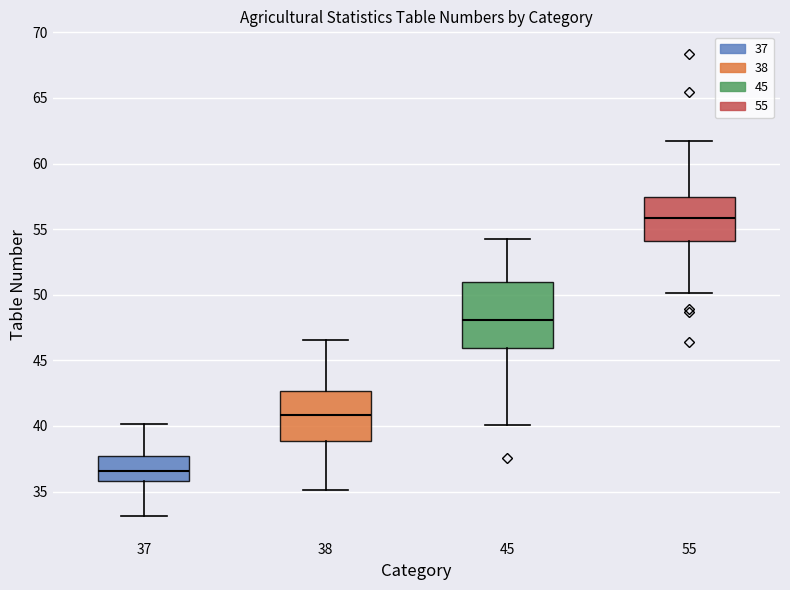

Comparing the boxes themselves (not the whiskers), which one is the tallest?

45